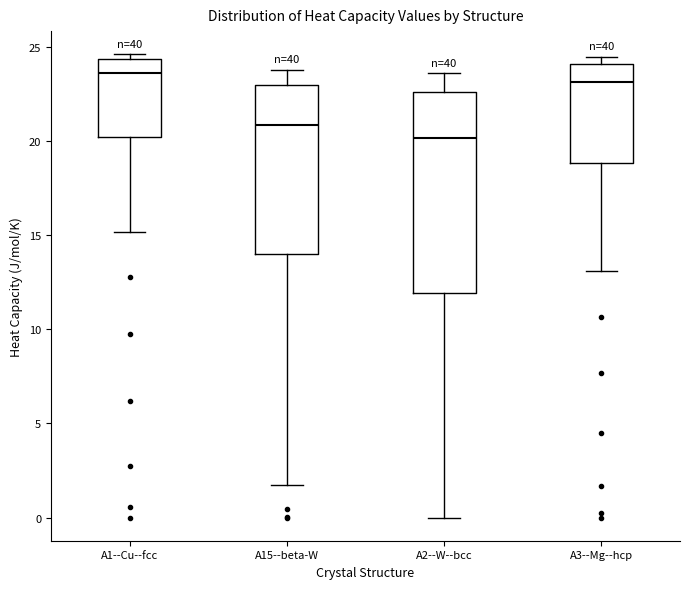

Which box has the lowest median line?

A2--W--bcc